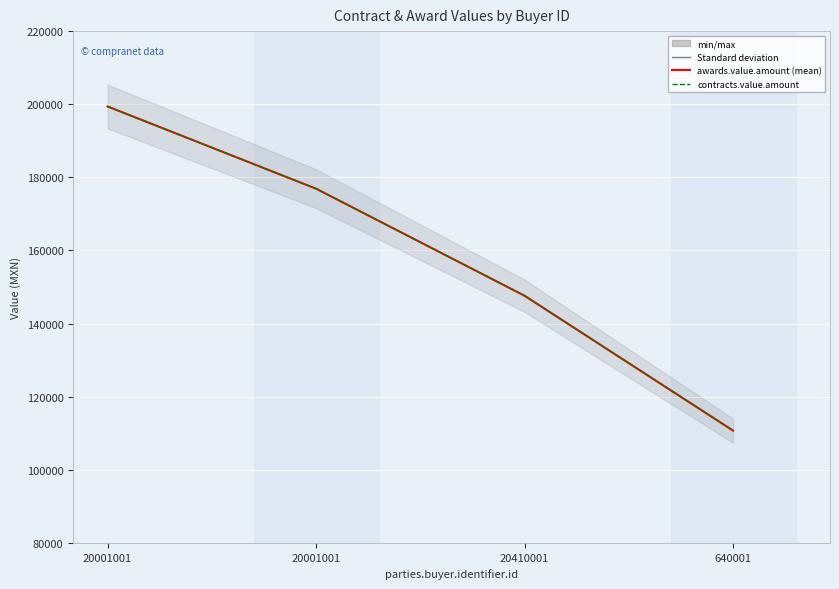

True or false: awards.value.amount and contracts.value.amount cross at least once.

False